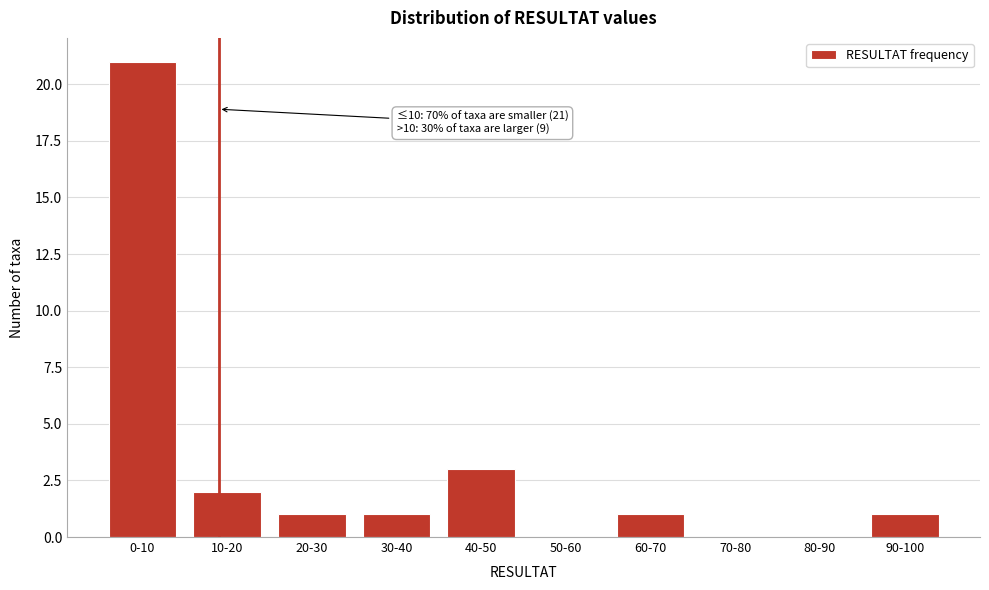

Reading left to right, list all the values displayed in this chart.

0-10=21	10-20=2	20-30=1	30-40=1	40-50=3	50-60=0	60-70=1	70-80=0	80-90=0	90-100=1